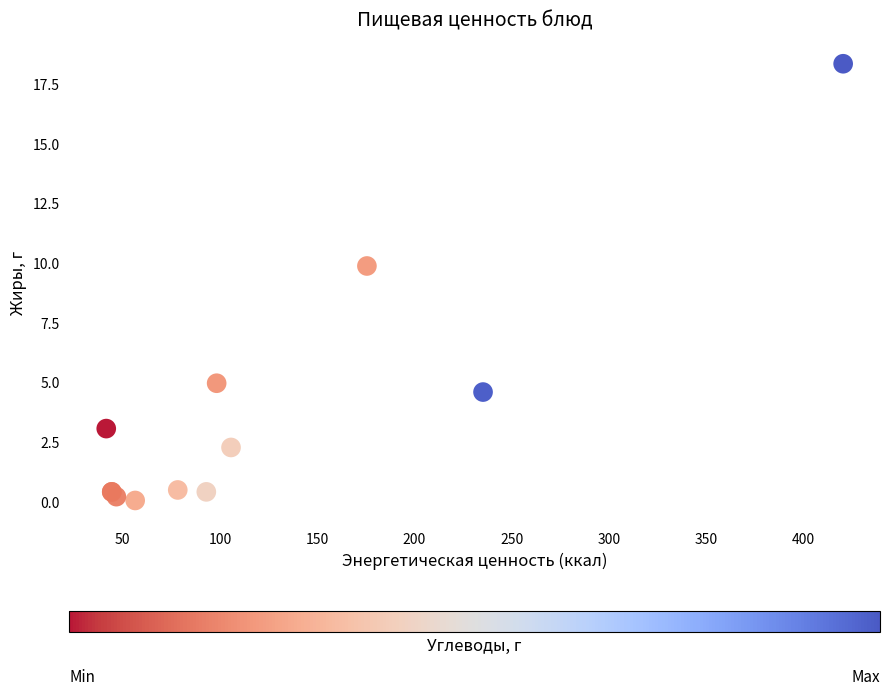

What Y value in the scatter plot is closest to 9?

9.9